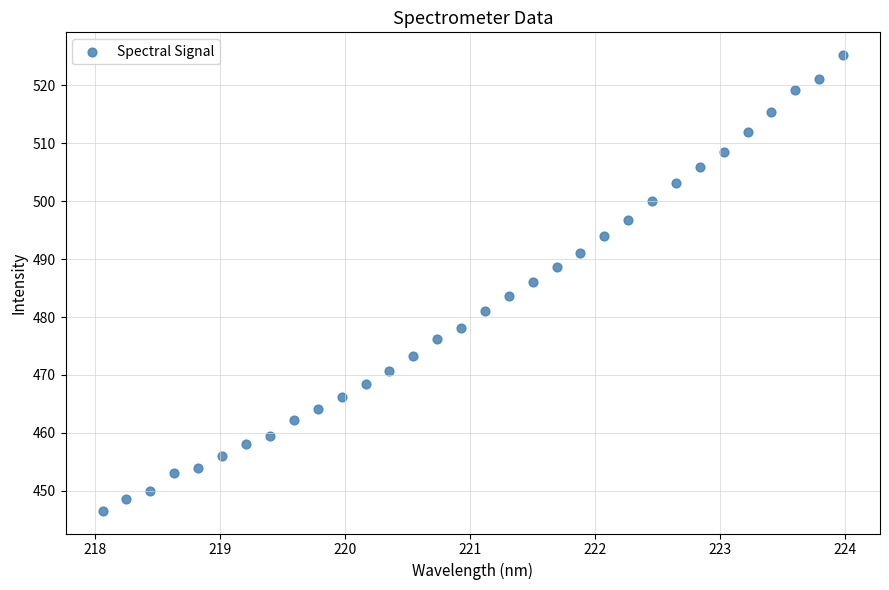

What is the range of Y values (max minus min)?

78.6